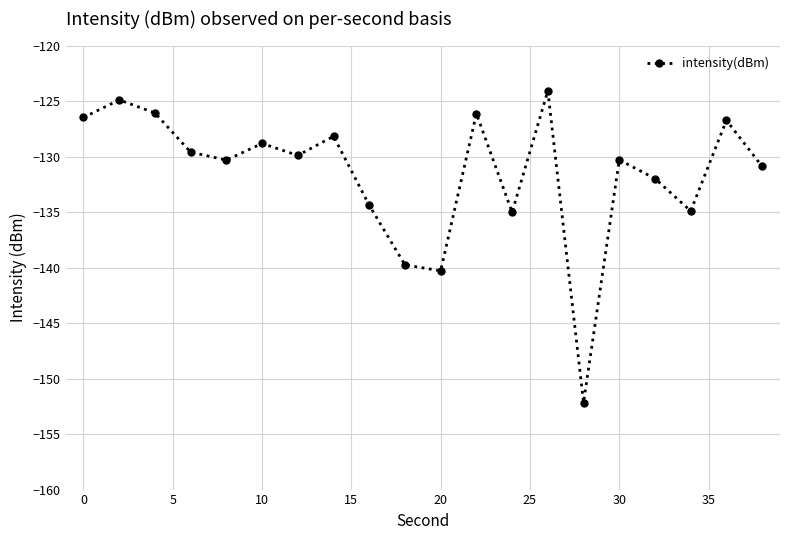

How many points are higher than both their immediate neighbors (excluding endpoints)?

7